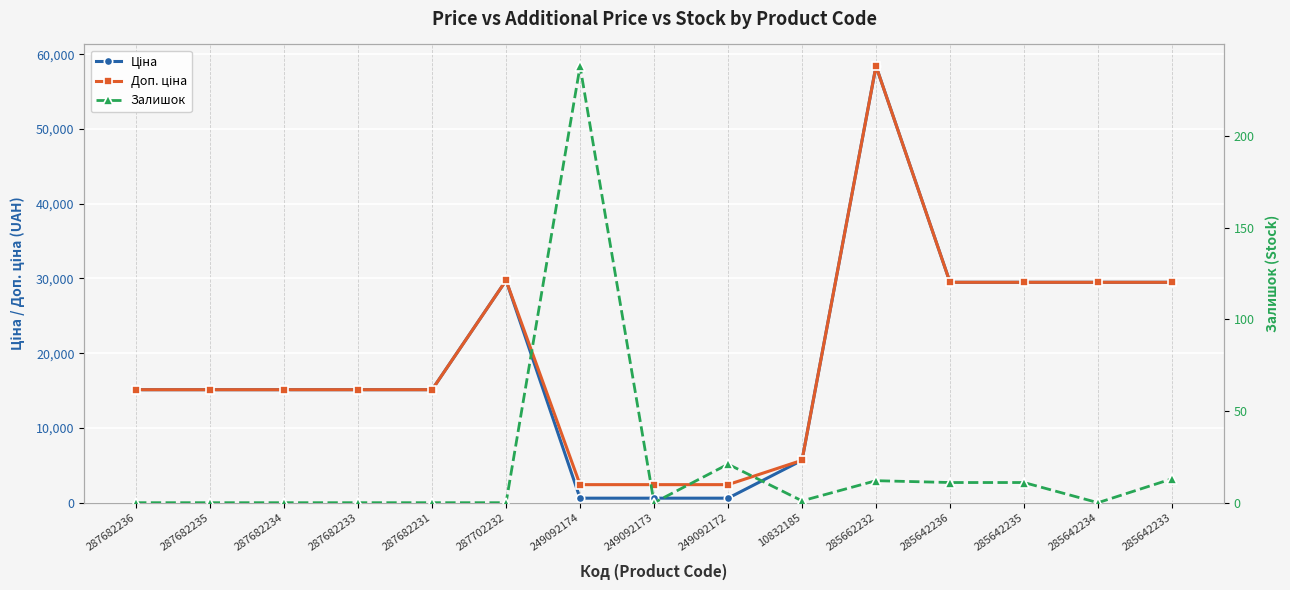

Is it true that Ціна equals 29491.5 at 285642233?

True